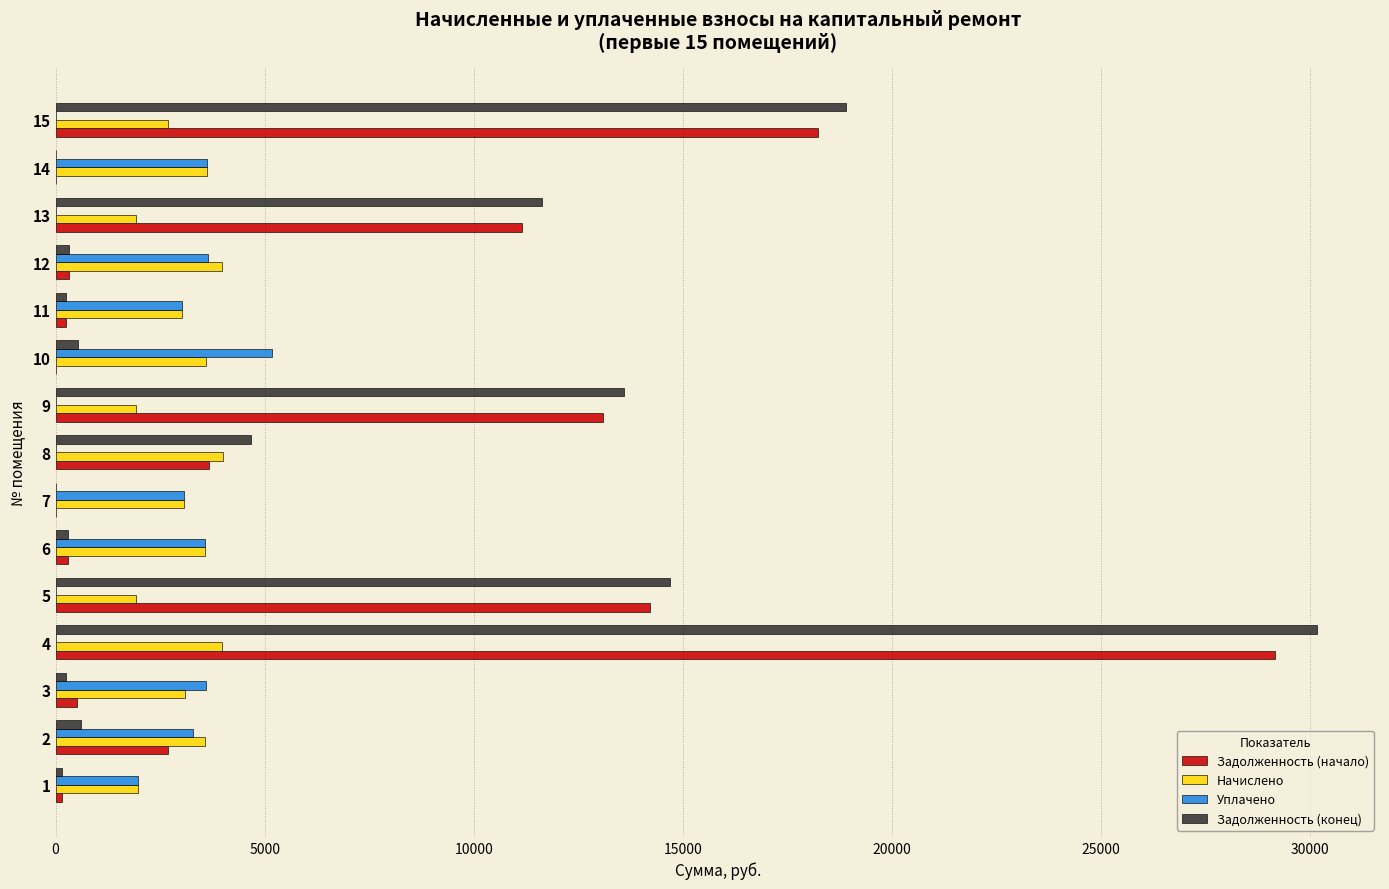

The value of Уплачено at 7 is 1209.7. True or false?

False